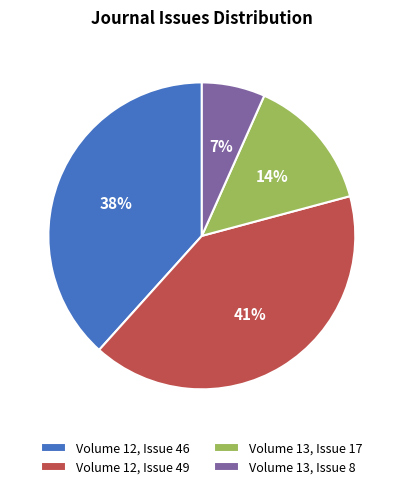

To the nearest percent, what percentage of the pie is Volume 12, Issue 46?

38%